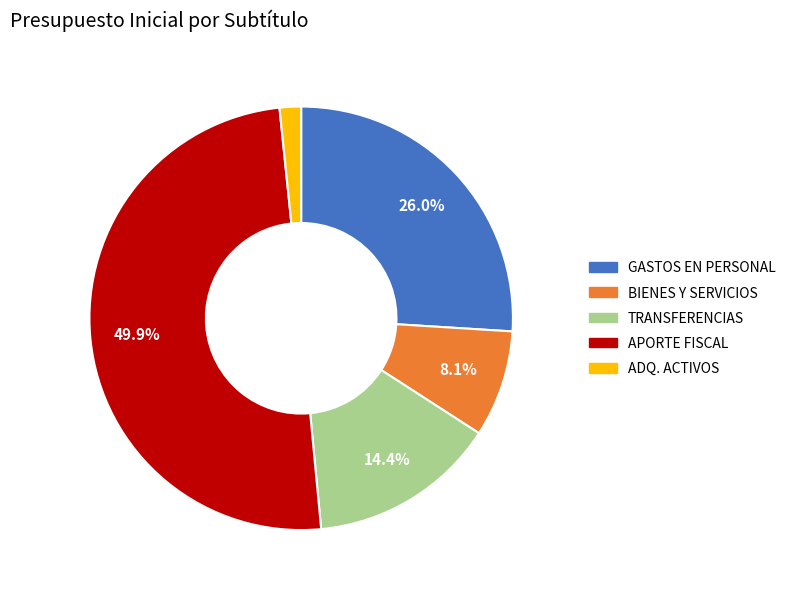

Count the number of slices in the pie.

5